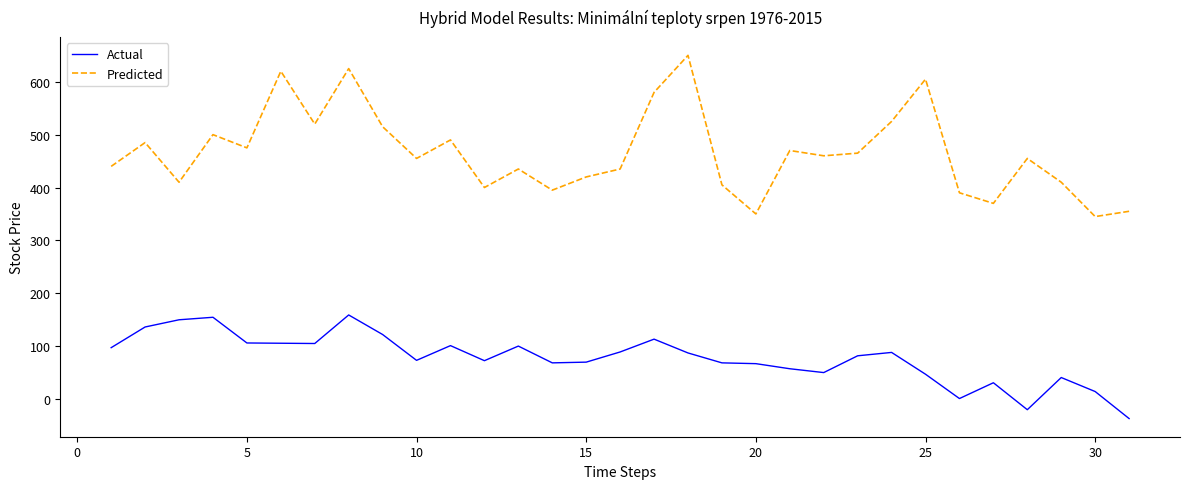

In Actual, how many points are lower than both neighbors (excluding endpoints)?

7